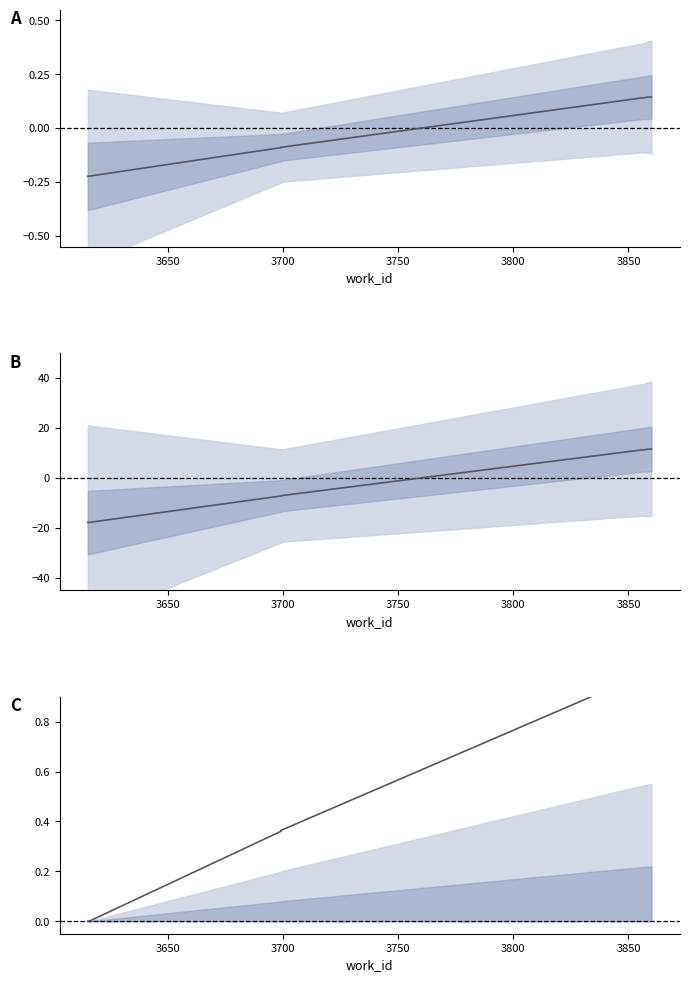

What is the sum of all values?

6.1